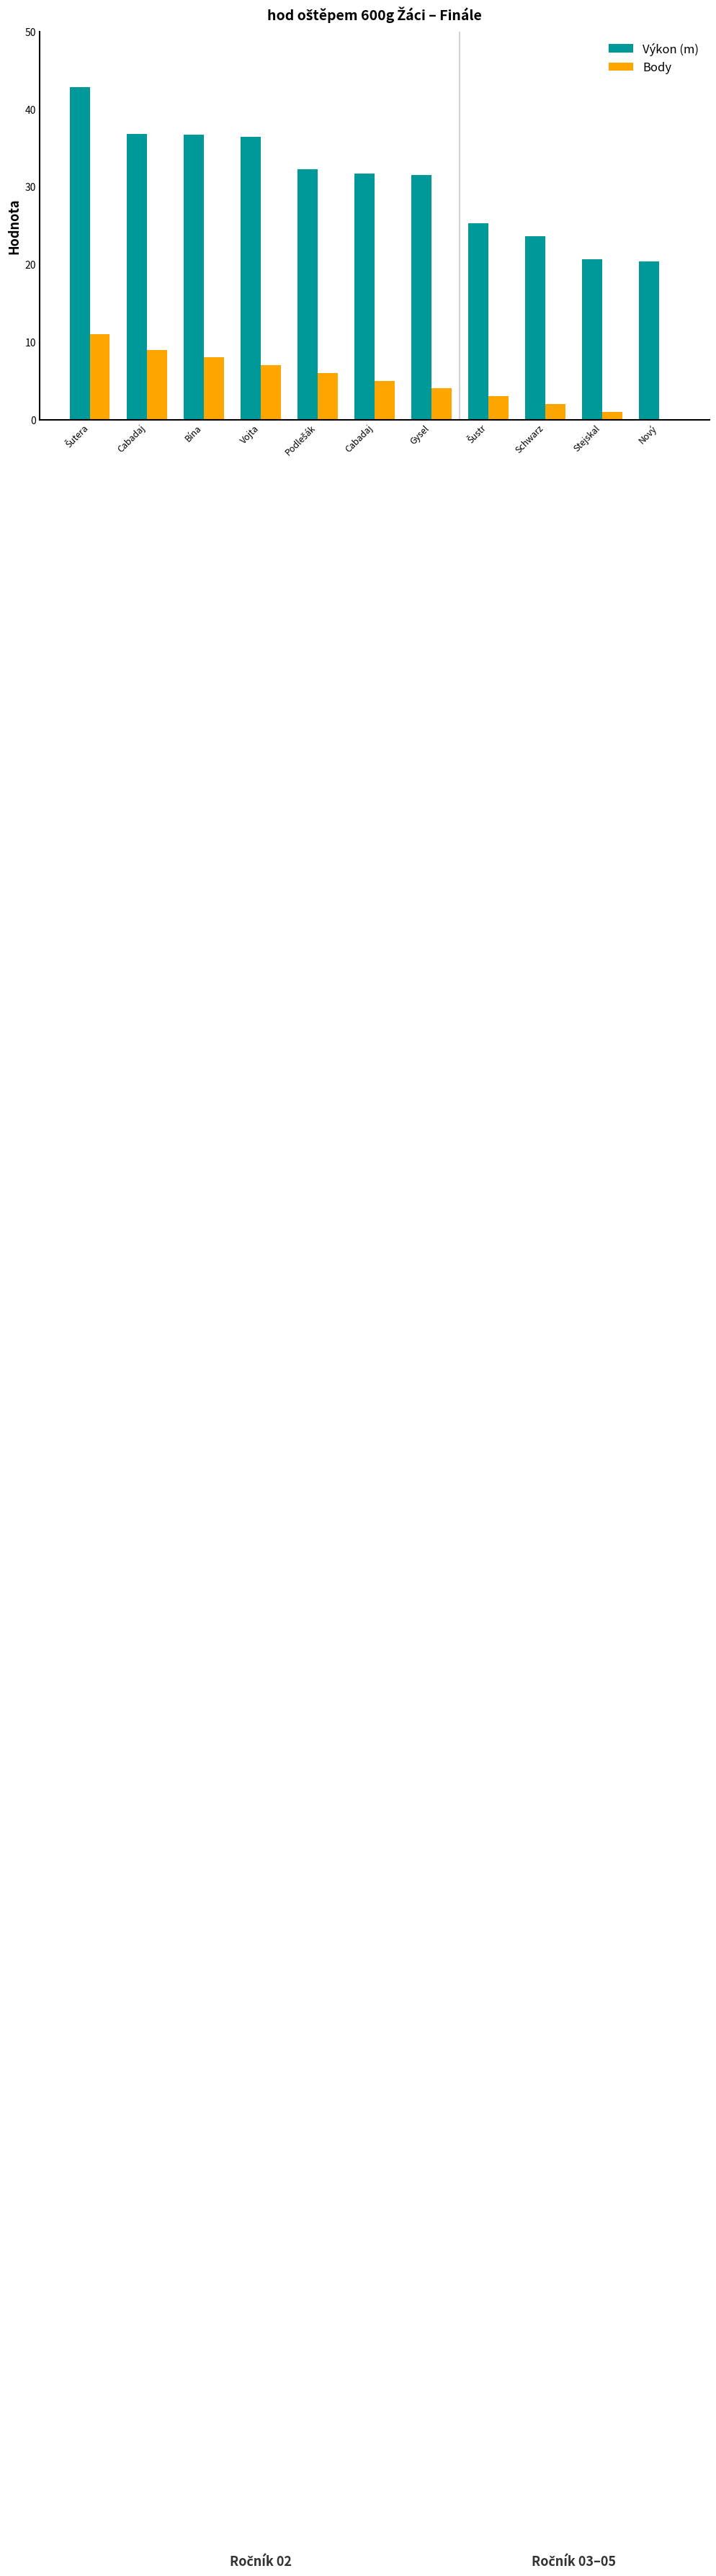

What are all the series names shown in the legend?

Výkon (m), Body